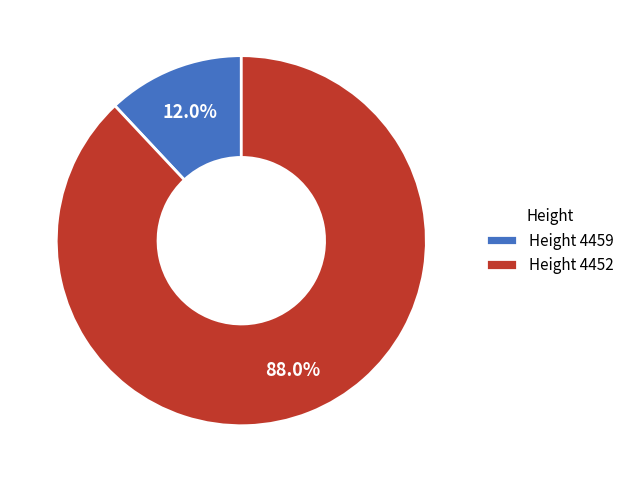

Between Height 4459 and Height 4452, which is larger?

Height 4452